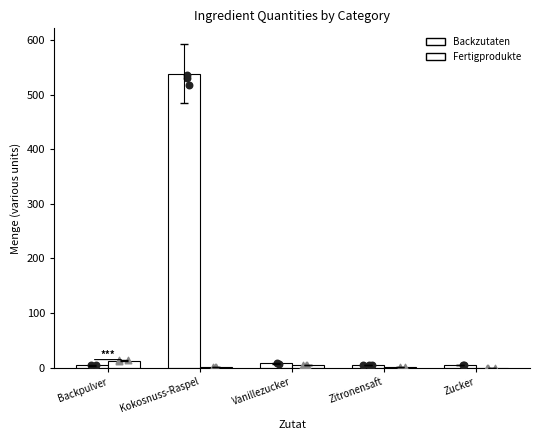

What are all the series names shown in the legend?

Backzutaten, Fertigprodukte